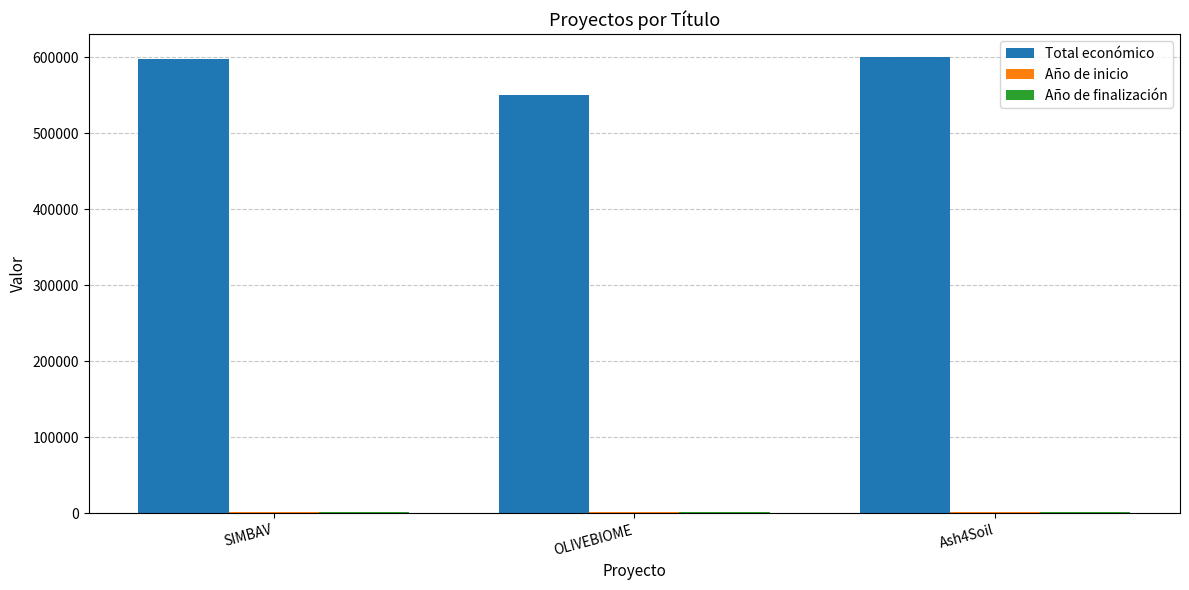

What is the greatest value displayed?

600000